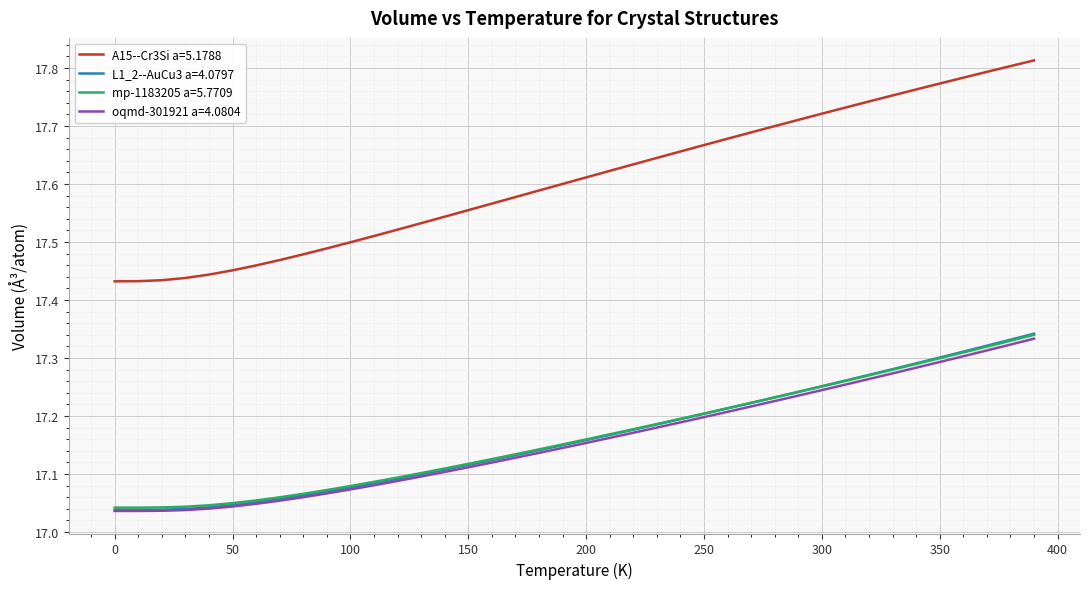

True or false: A15--Cr3Si a=5.1788 and oqmd-301921 a=4.0804 cross at least once.

False